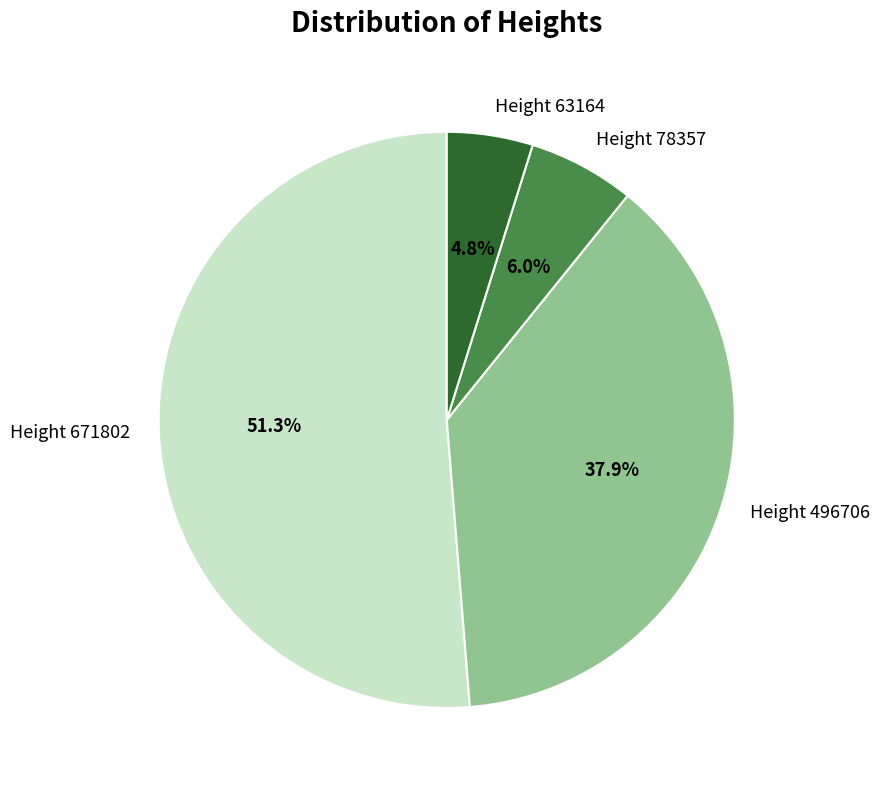

What is the total percentage of Height 63164 and Height 78357?

10.8%